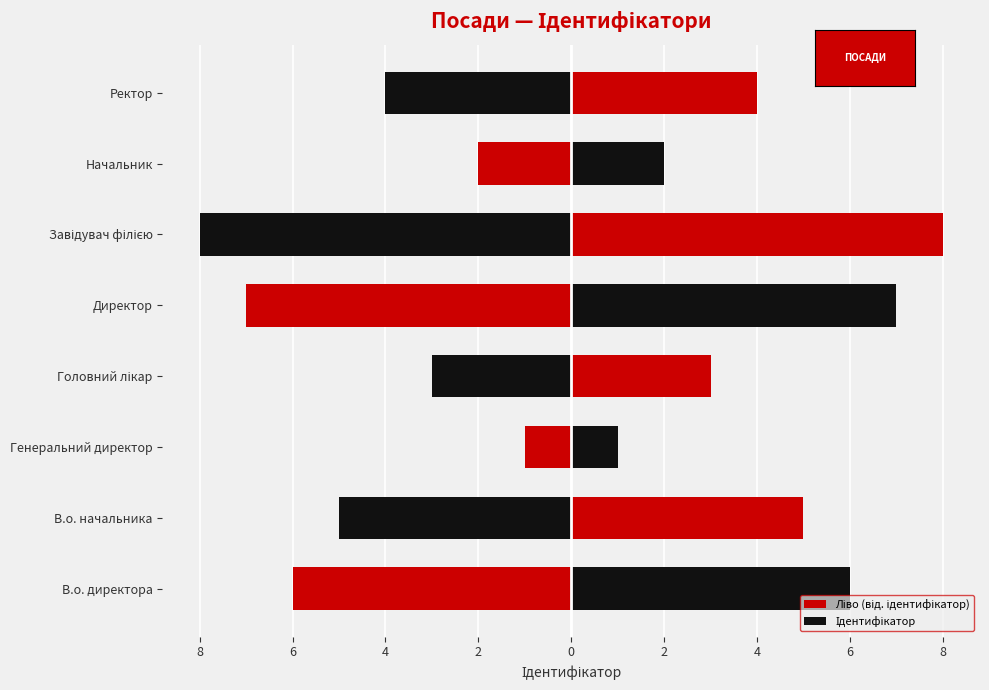

How many bars are there in each group?

2